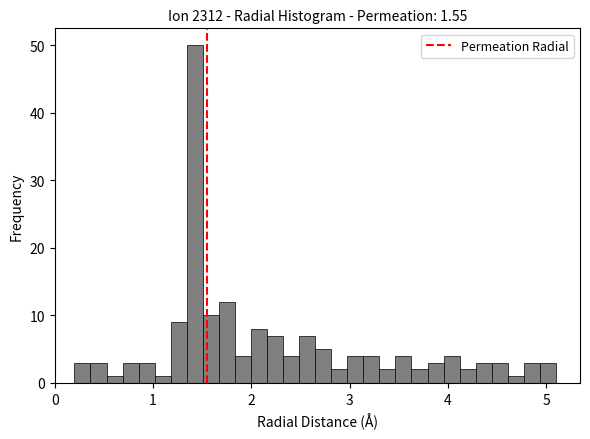

Around what value on the x-axis is the tallest bar? Give the approximate position of its centre, as read against the axis.

1.4